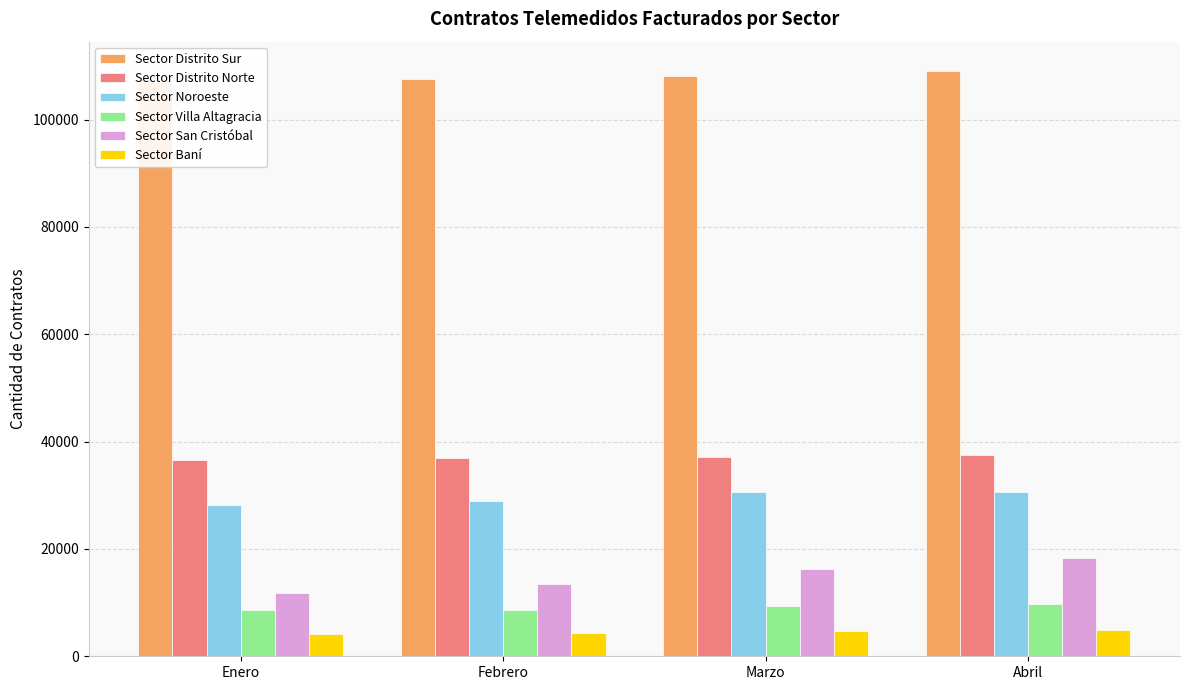

What is the difference between the maximum and minimum values in the Sector Distrito Sur series?

2116